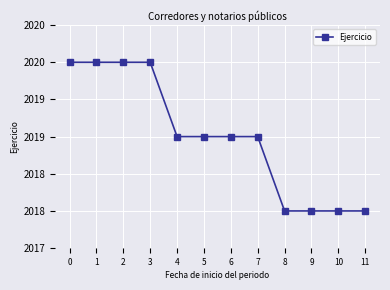

True or false: the data shows 2018 at 8.

True